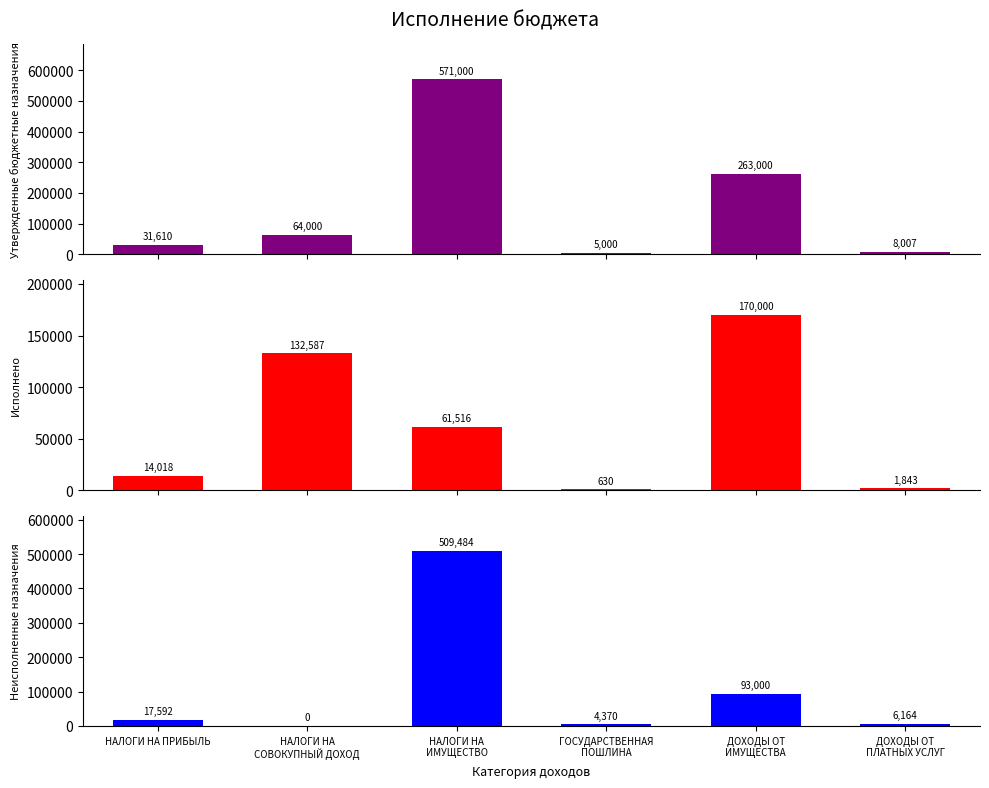

At which category does the chart reach its peak across all series?

НАЛОГИ НА
ИМУЩЕСТВО